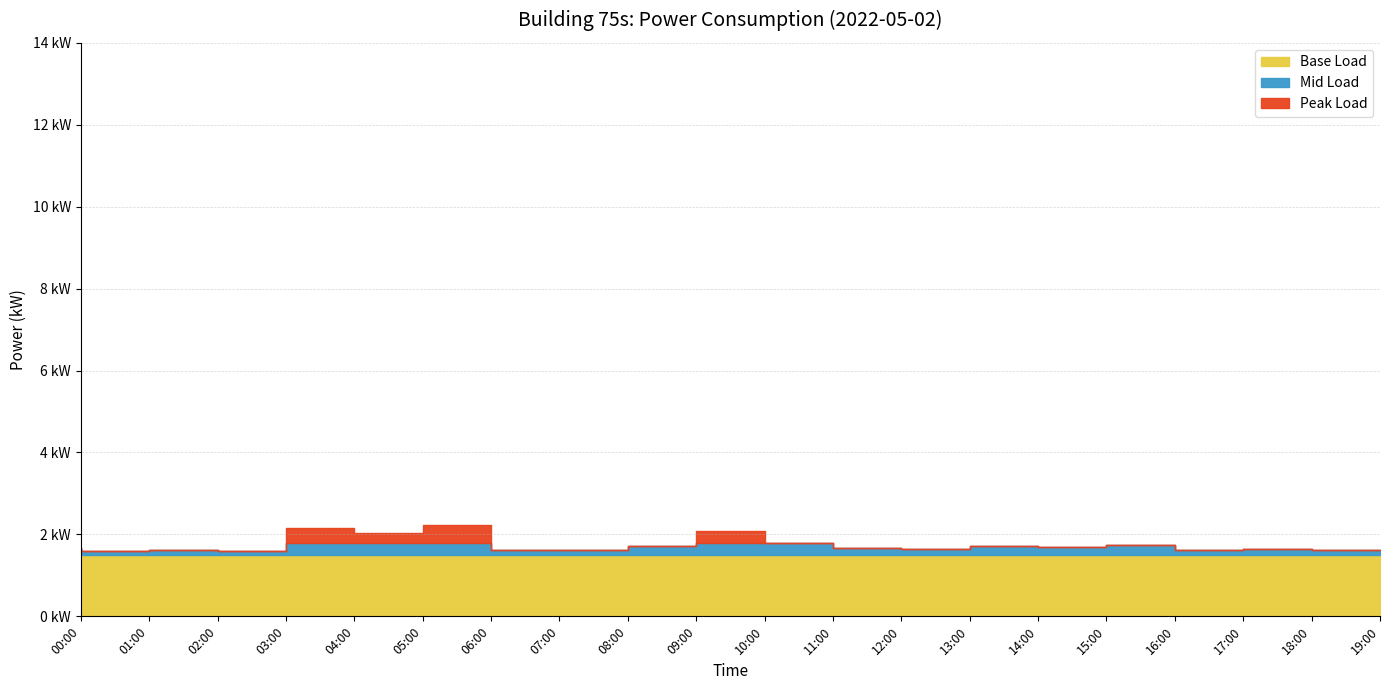

The value at 07:00 is 0.4. True or false?

False